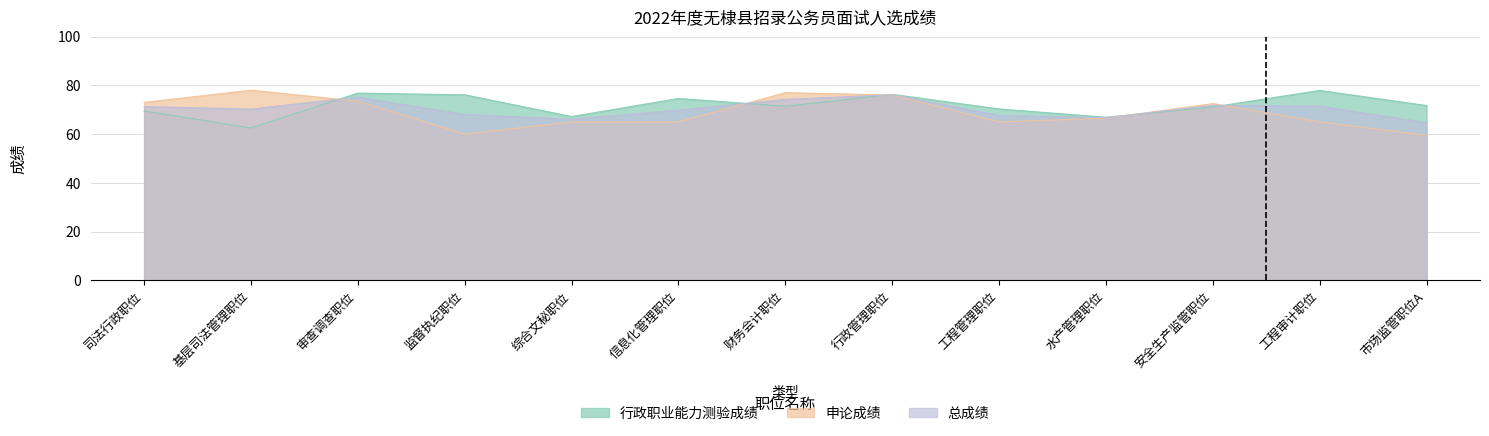

Read the 总成绩 value at 信息化管理职位.

69.8